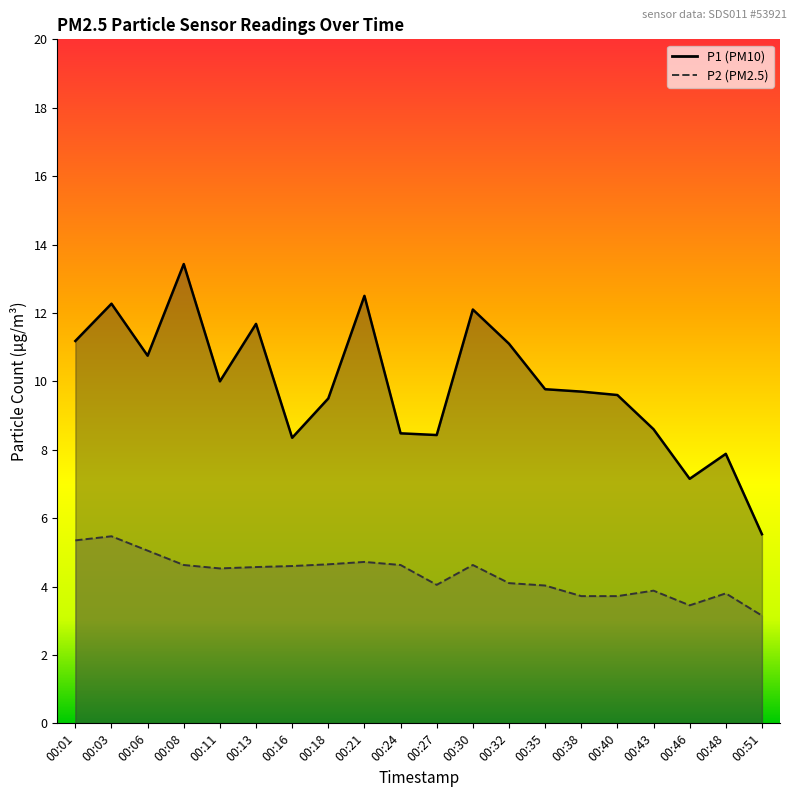

True or false: P1 has a value of 3.8 at 00:51.

False